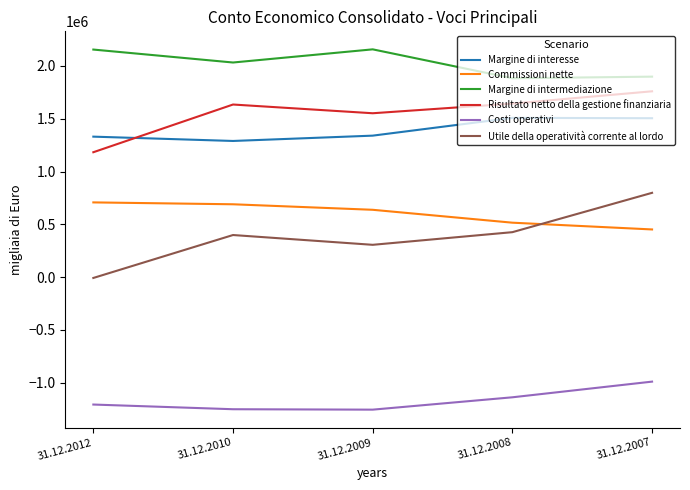

In Utile della operatività corrente al lordo, how many points are lower than both neighbors (excluding endpoints)?

1